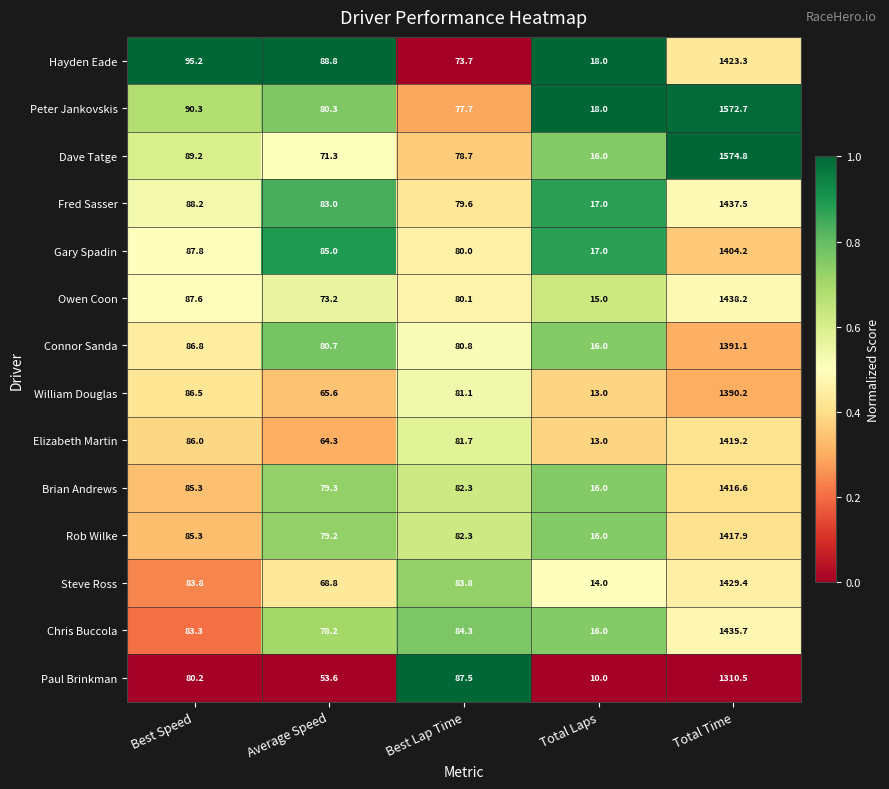

The Gary Spadin series shows 2508.7 at Total Time. True or false?

False